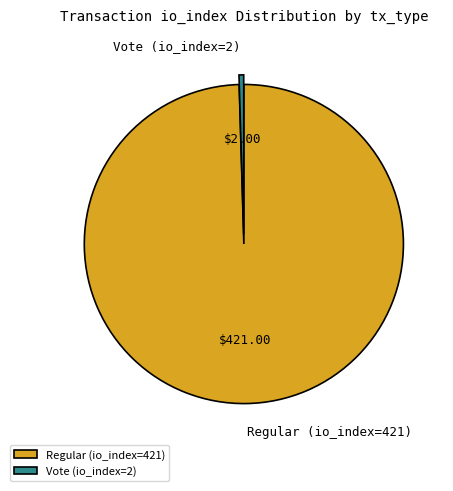

Between Regular (io_index=421) and Vote (io_index=2), which is larger?

Regular (io_index=421)